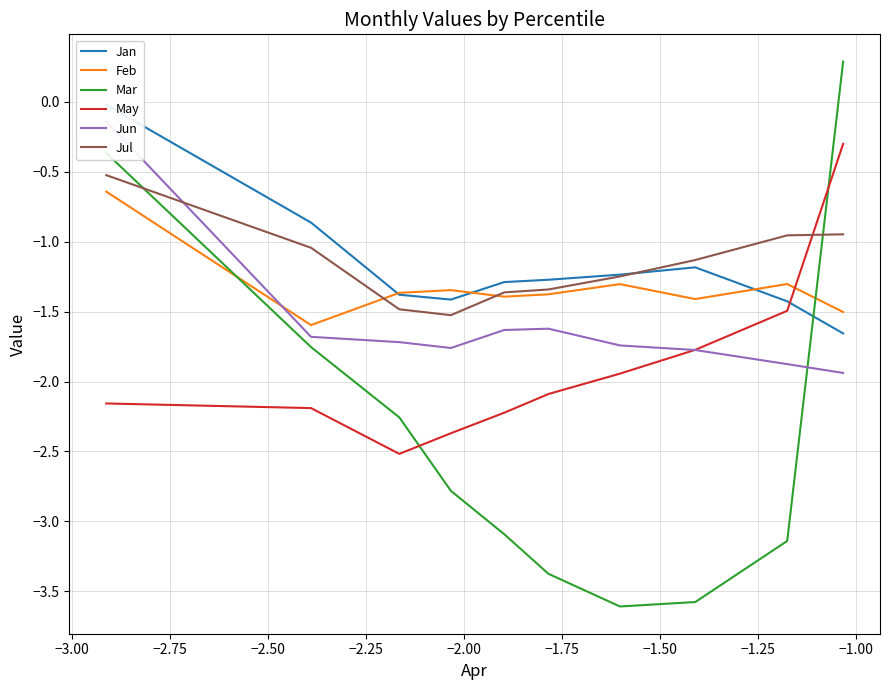

Which series has the largest range (max minus min)?

Mar